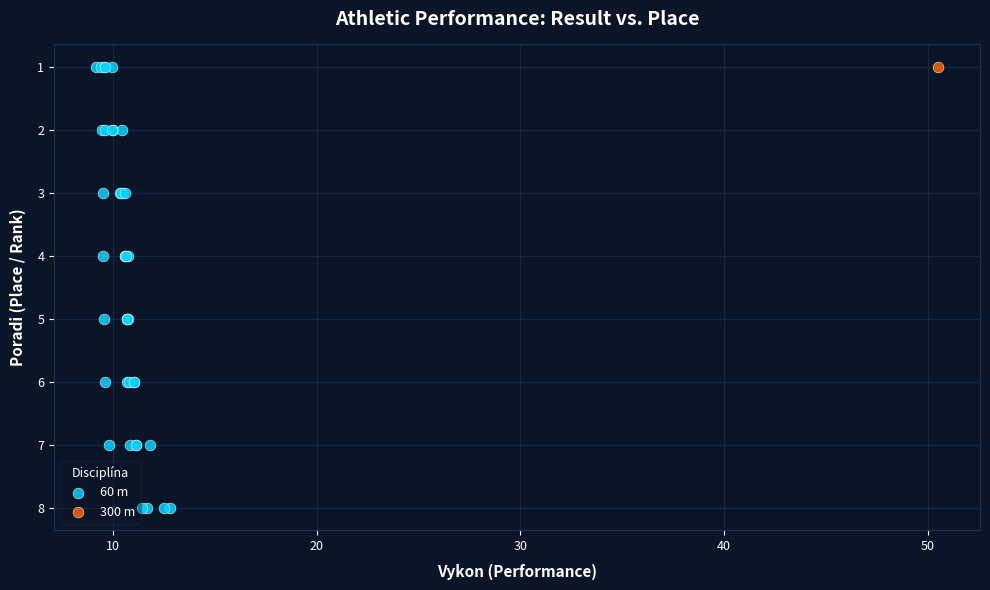

What are all the series names shown in the legend?

60 m, 300 m